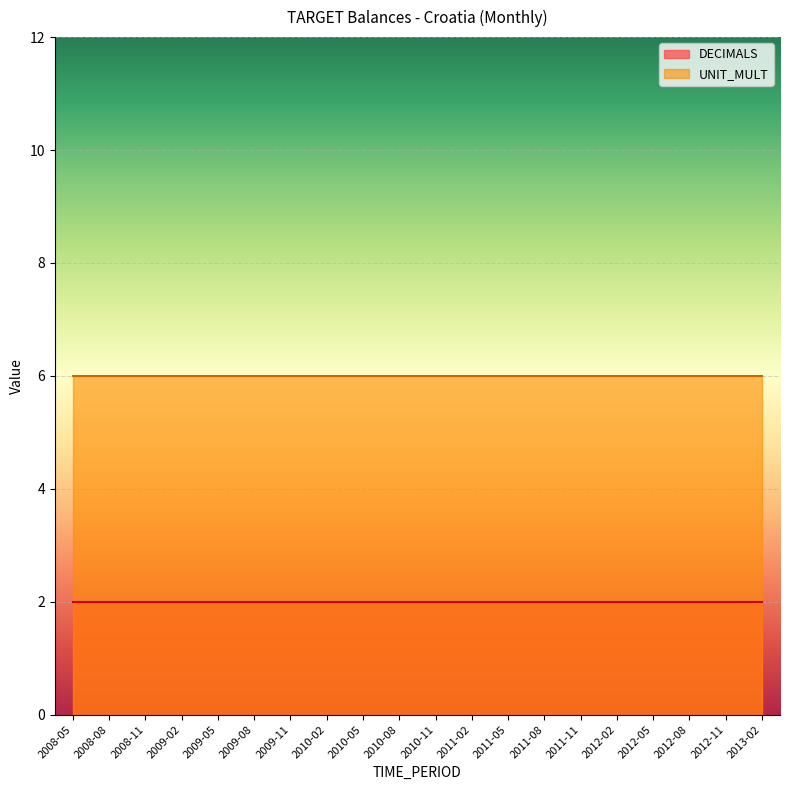

What are all the series names shown in the legend?

DECIMALS, UNIT_MULT